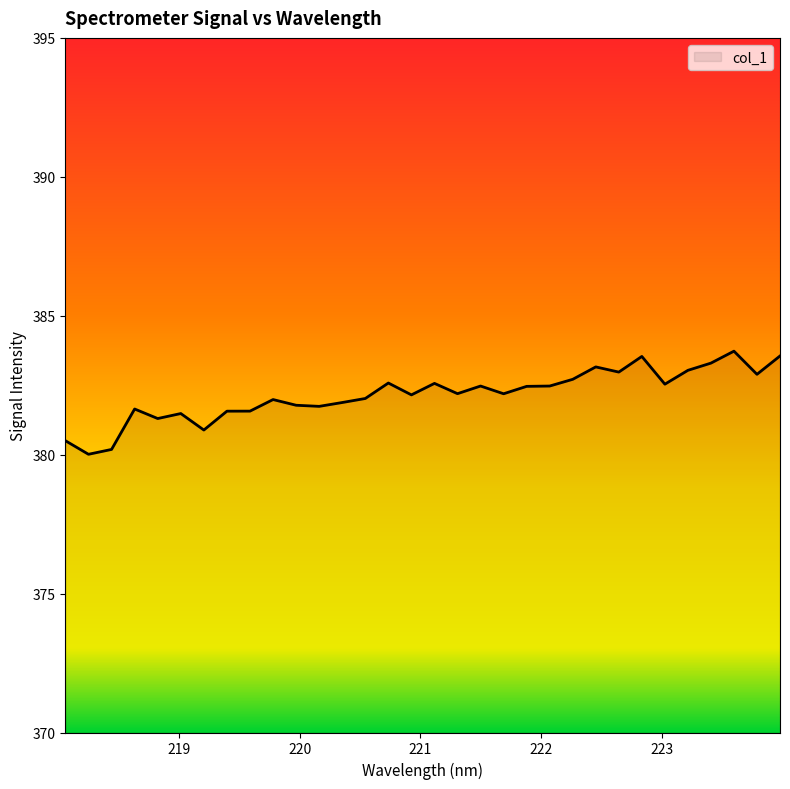

What is the difference between the maximum and minimum values?

3.7